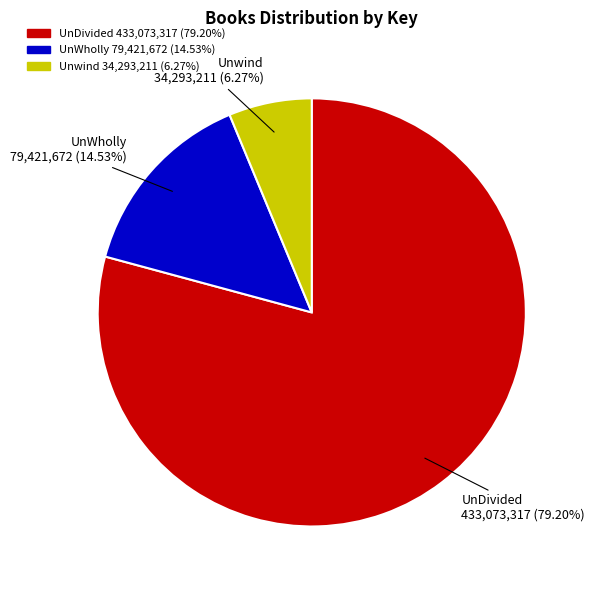

To the nearest percent, what portion does UnWholly represent?

15%